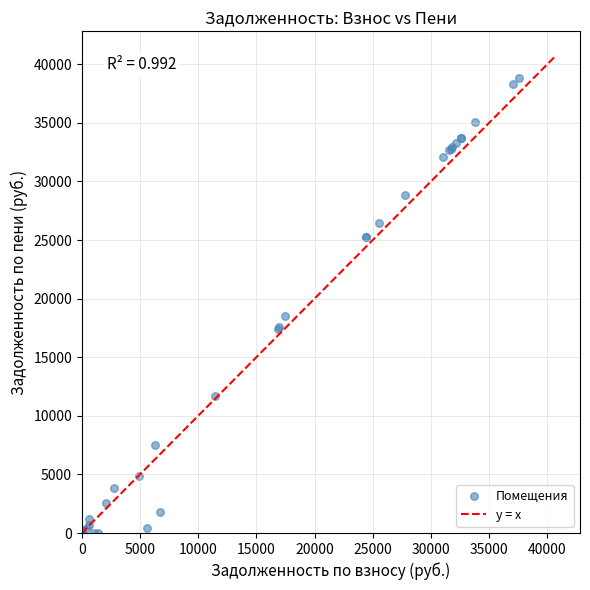

What Y value in the scatter plot is closest to 19414?

18503.2